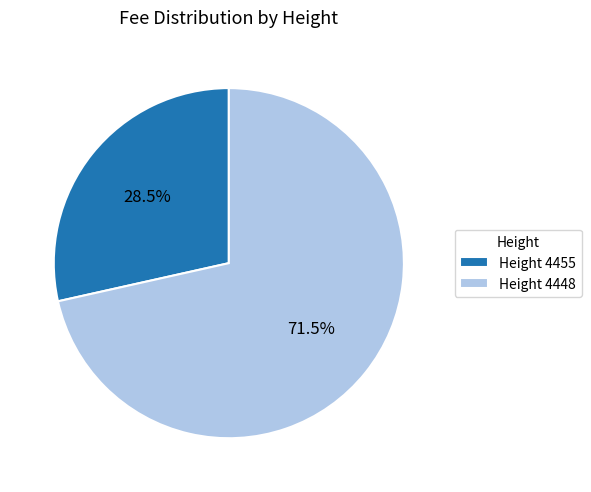

How many slices are in this pie chart?

2